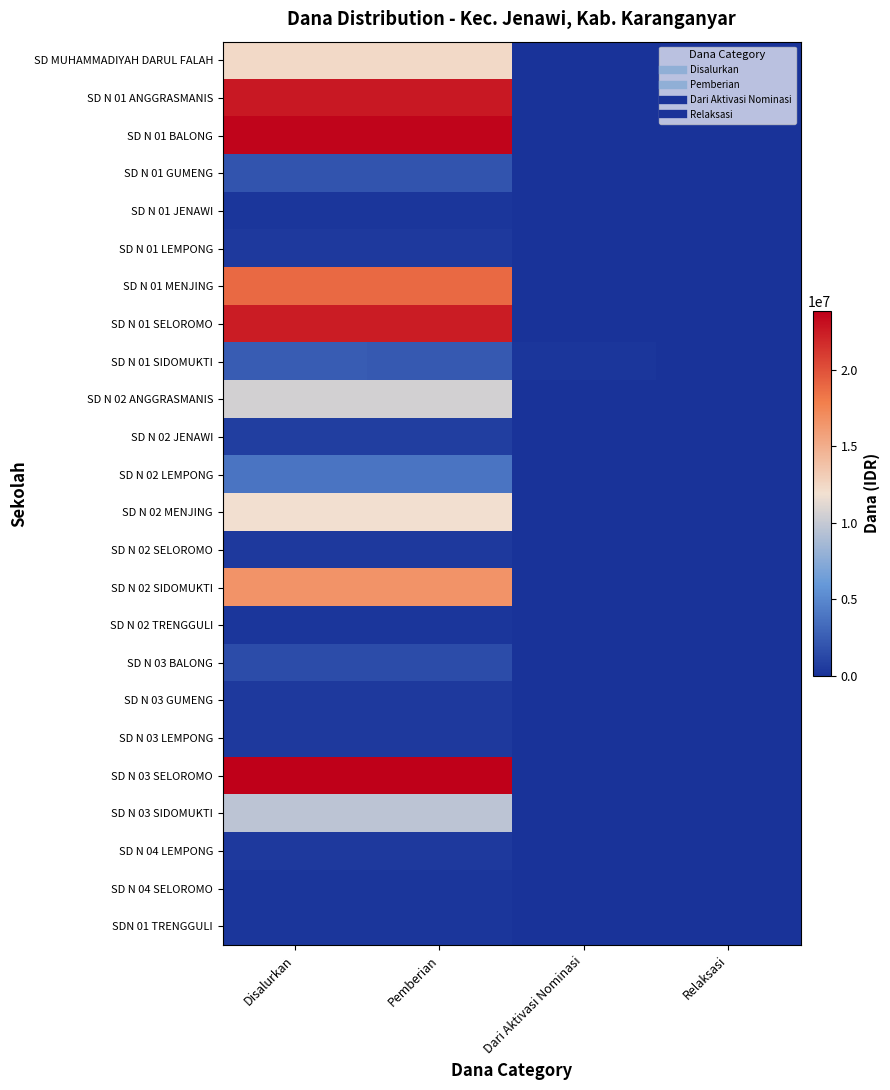

Which series has the largest range (max minus min)?

SD N 03 SELOROMO